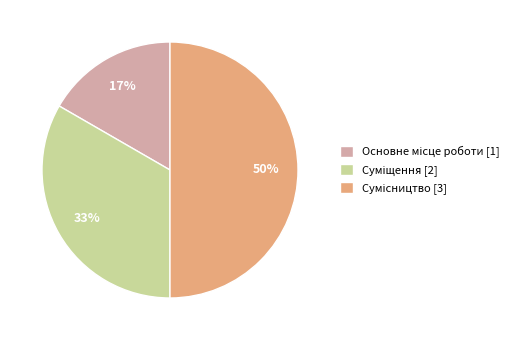

To the nearest percent, what is the average slice percentage?

33%